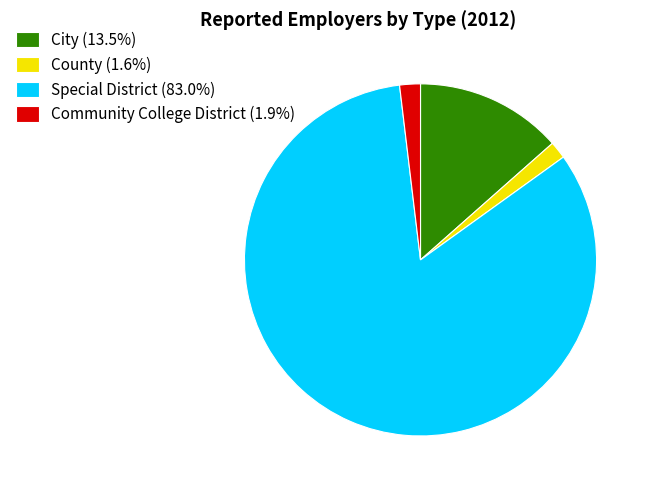

Is there a majority slice in this chart?

Yes